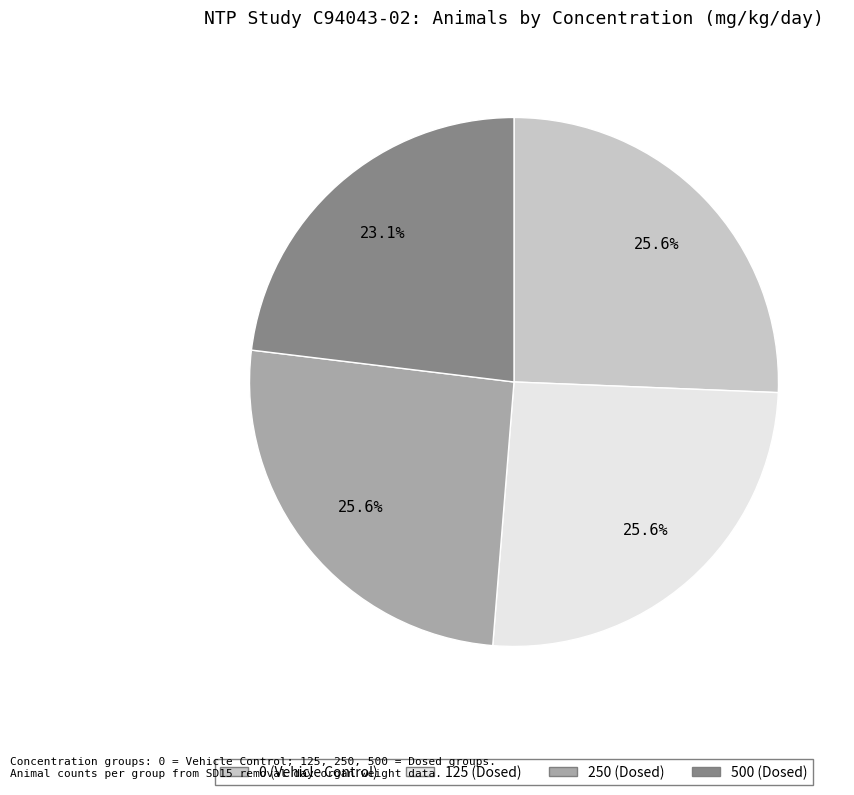

Approximately how many times larger is the value at 250 compared to 500?

1.1